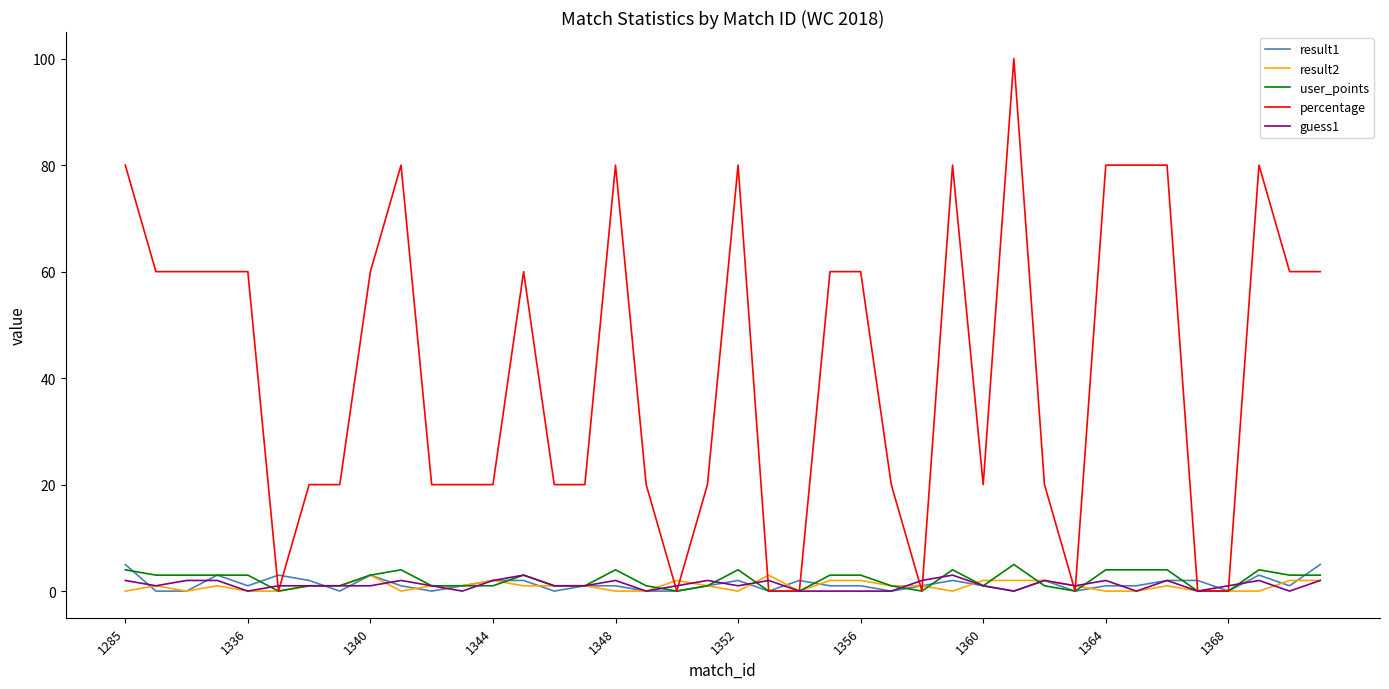

What are all the series names shown in the legend?

result1, result2, user_points, percentage, guess1